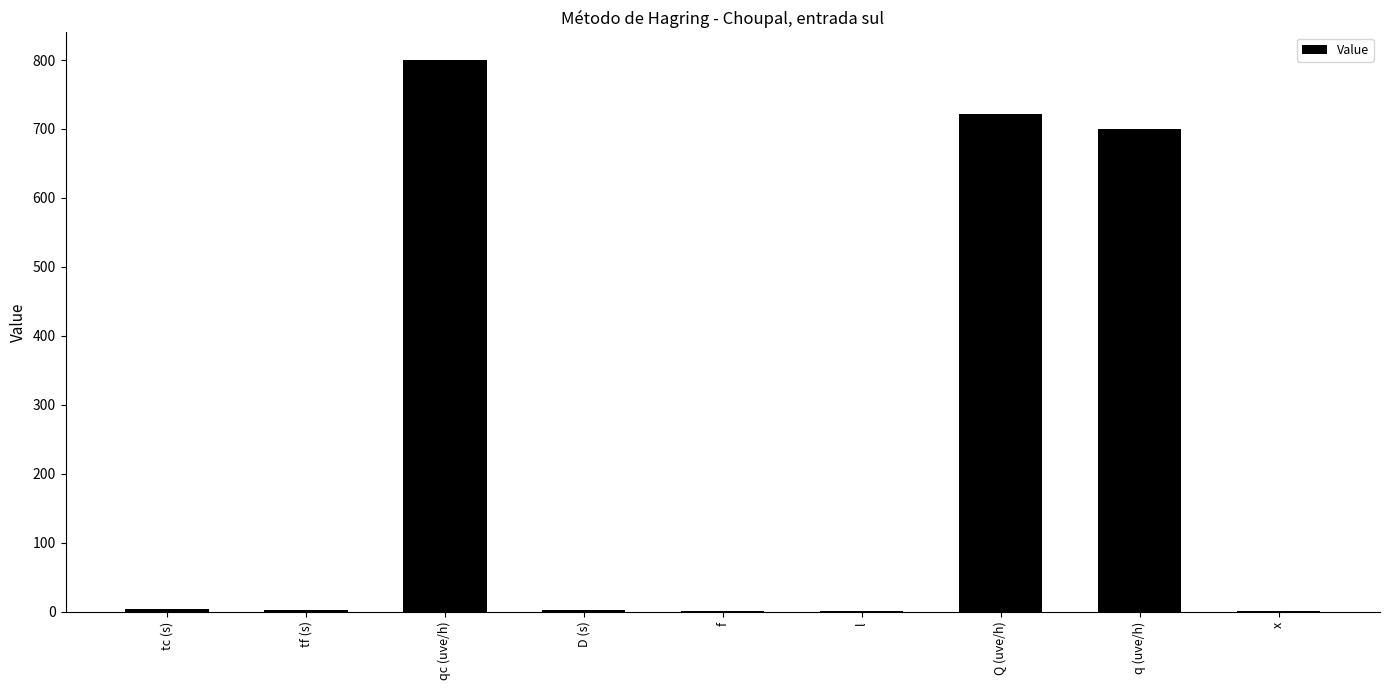

At which label is the value closest to 400?

q (uve/h)